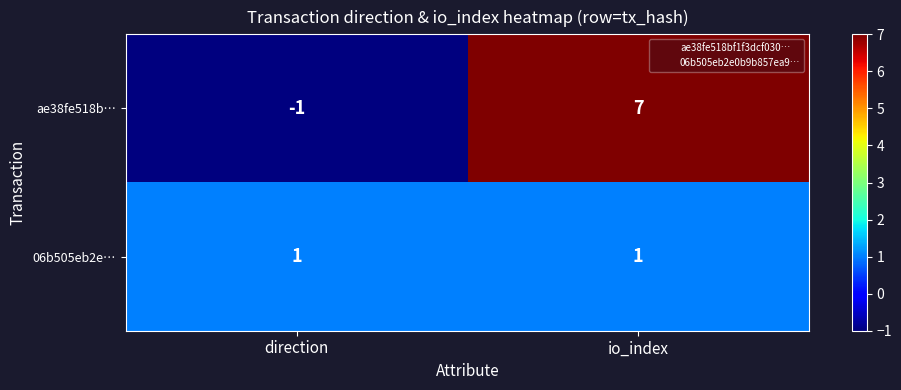

What is the sum of all ae38fe518b… values?

6